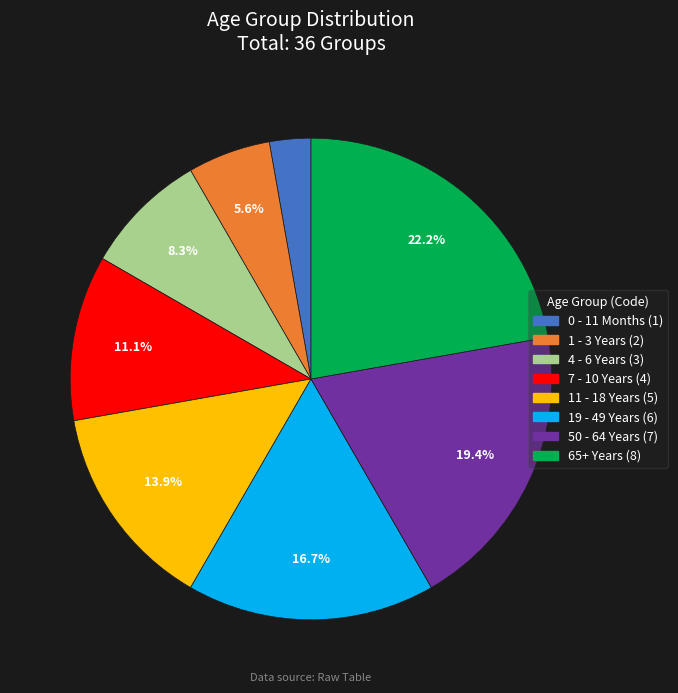

To the nearest percent, what percentage of the pie is 19 - 49 Years?

17%